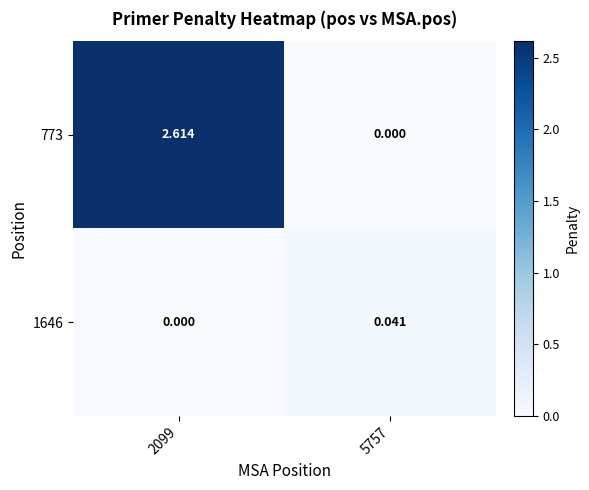

How many series are shown in this chart?

2